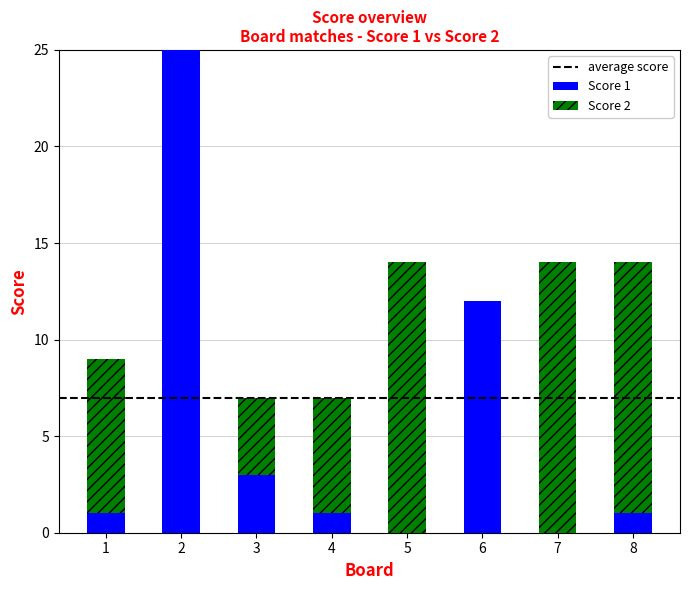

Does the chart contain stacked bars?

Yes